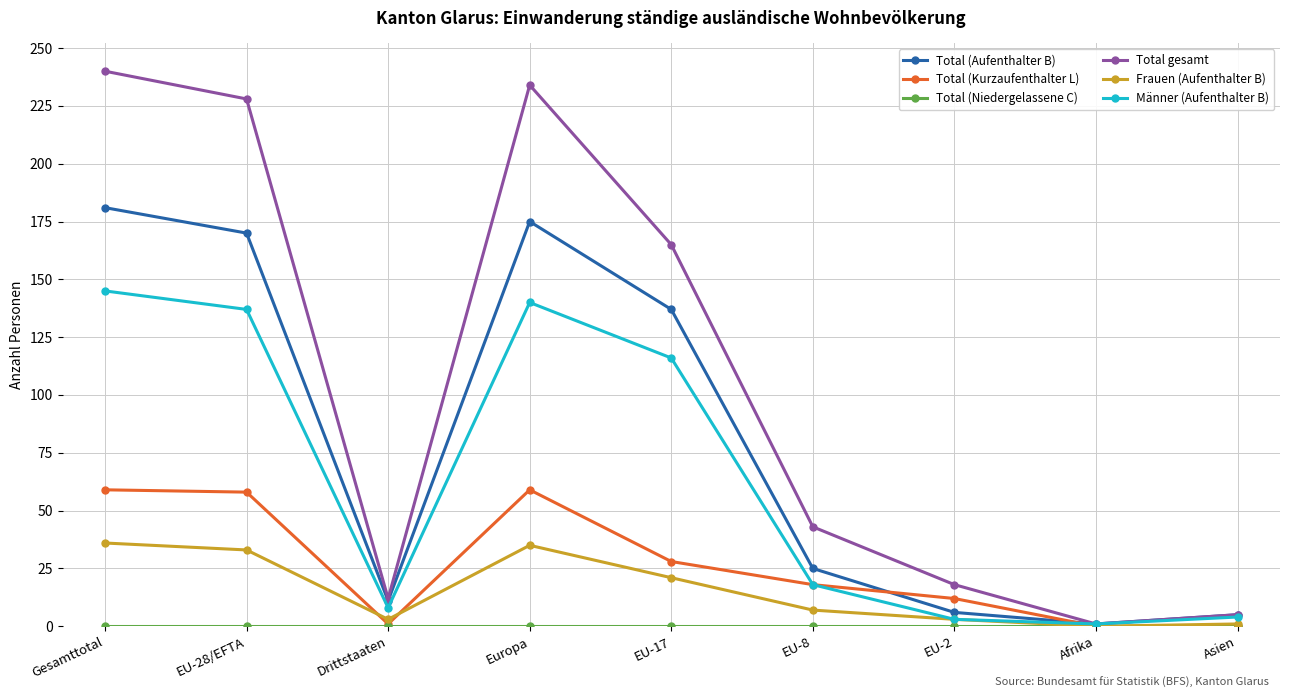

Which series has the largest range (max minus min)?

Total gesamt